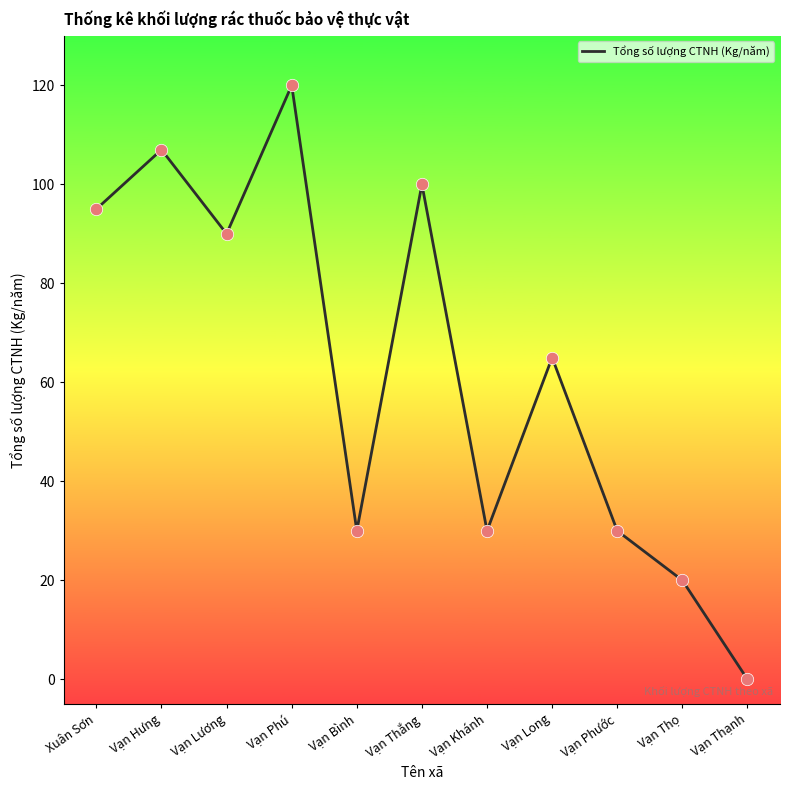

What is the change in value from Xuân Sơn to Vạn Bình?

-65